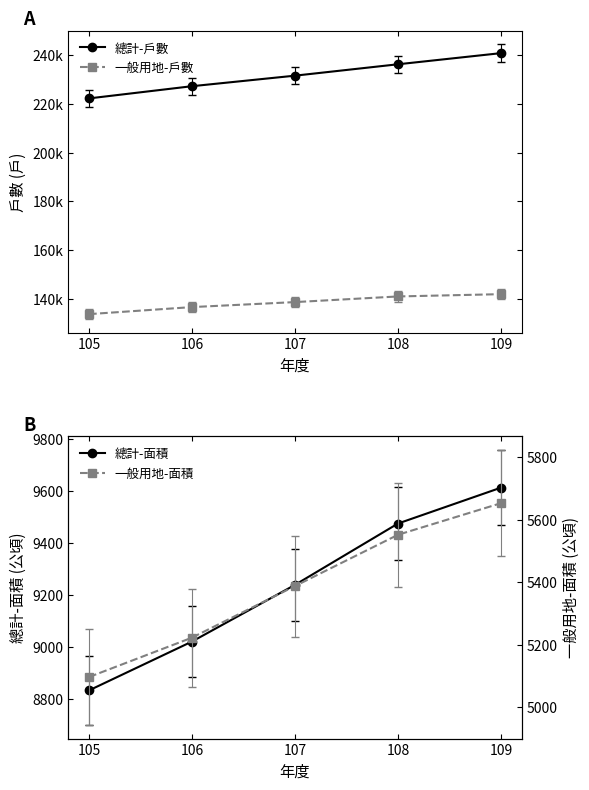

Where is 一般用地-面積 nearest to the value 5375?

107